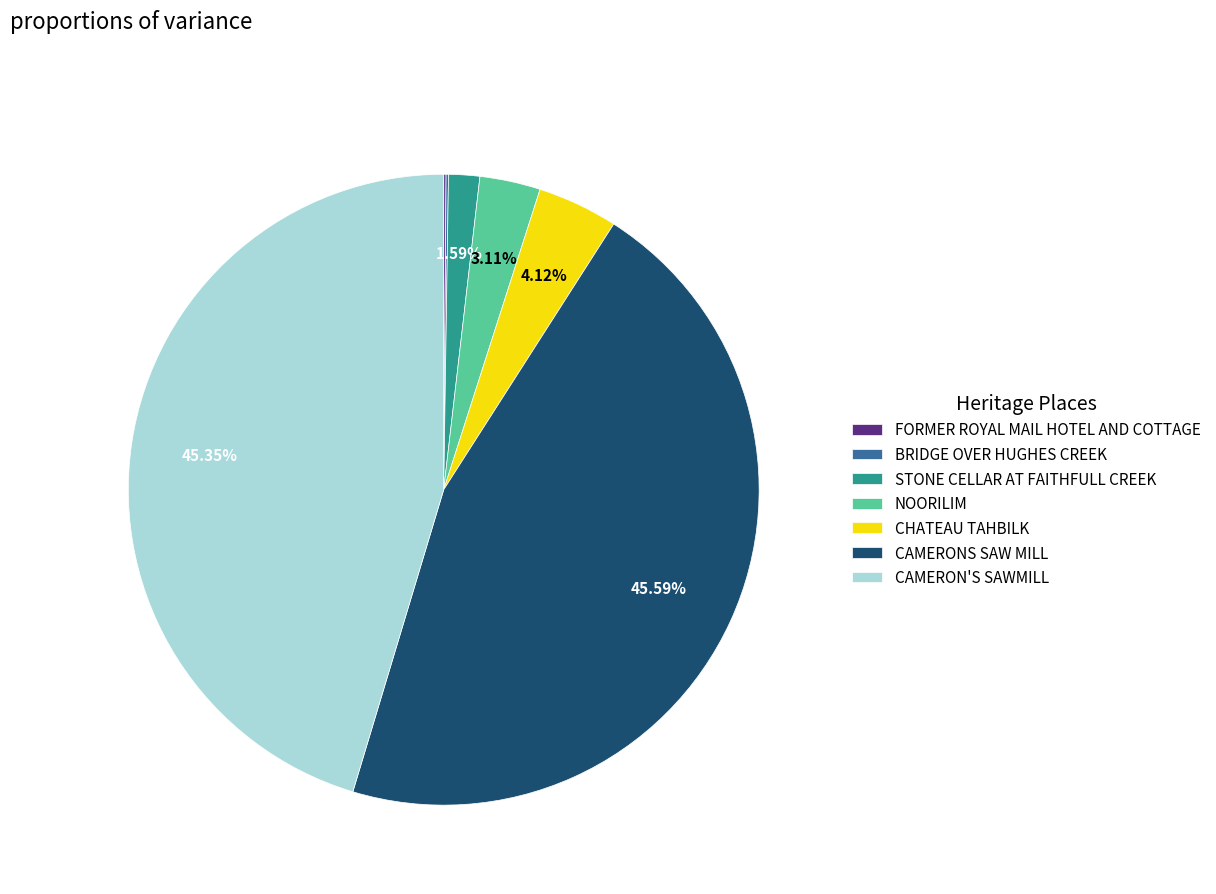

Which has a higher value, CAMERONS SAW MILL or STONE CELLAR AT FAITHFULL CREEK?

CAMERONS SAW MILL